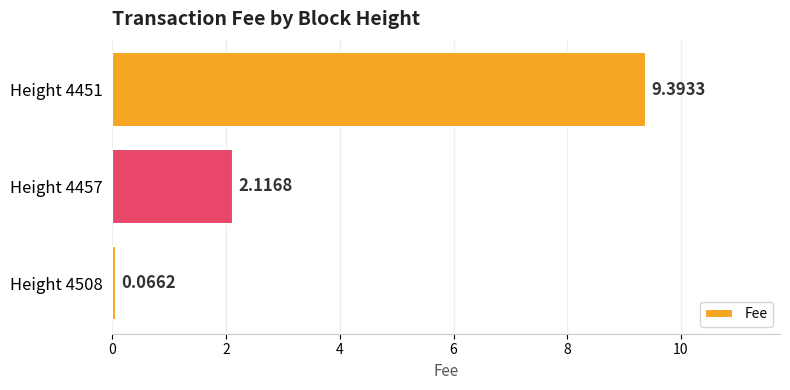

Rank the categories by value from lowest to highest.

Height 4508, Height 4457, Height 4451